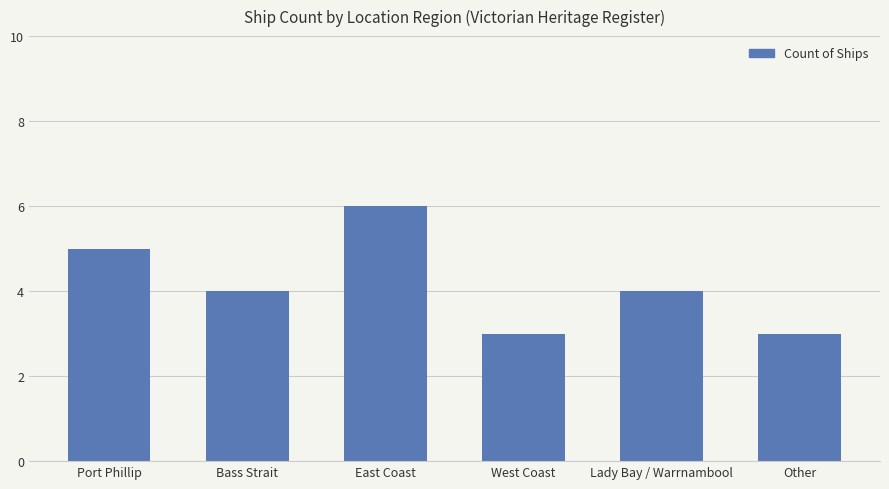

The chart shows a value of 1 at Other. True or false?

False